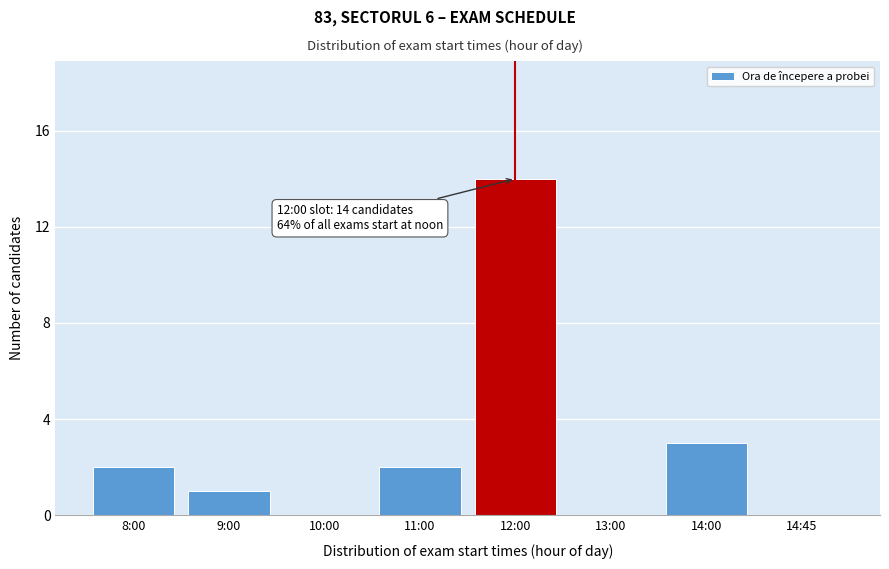

The value at 12:00 is 23. True or false?

False